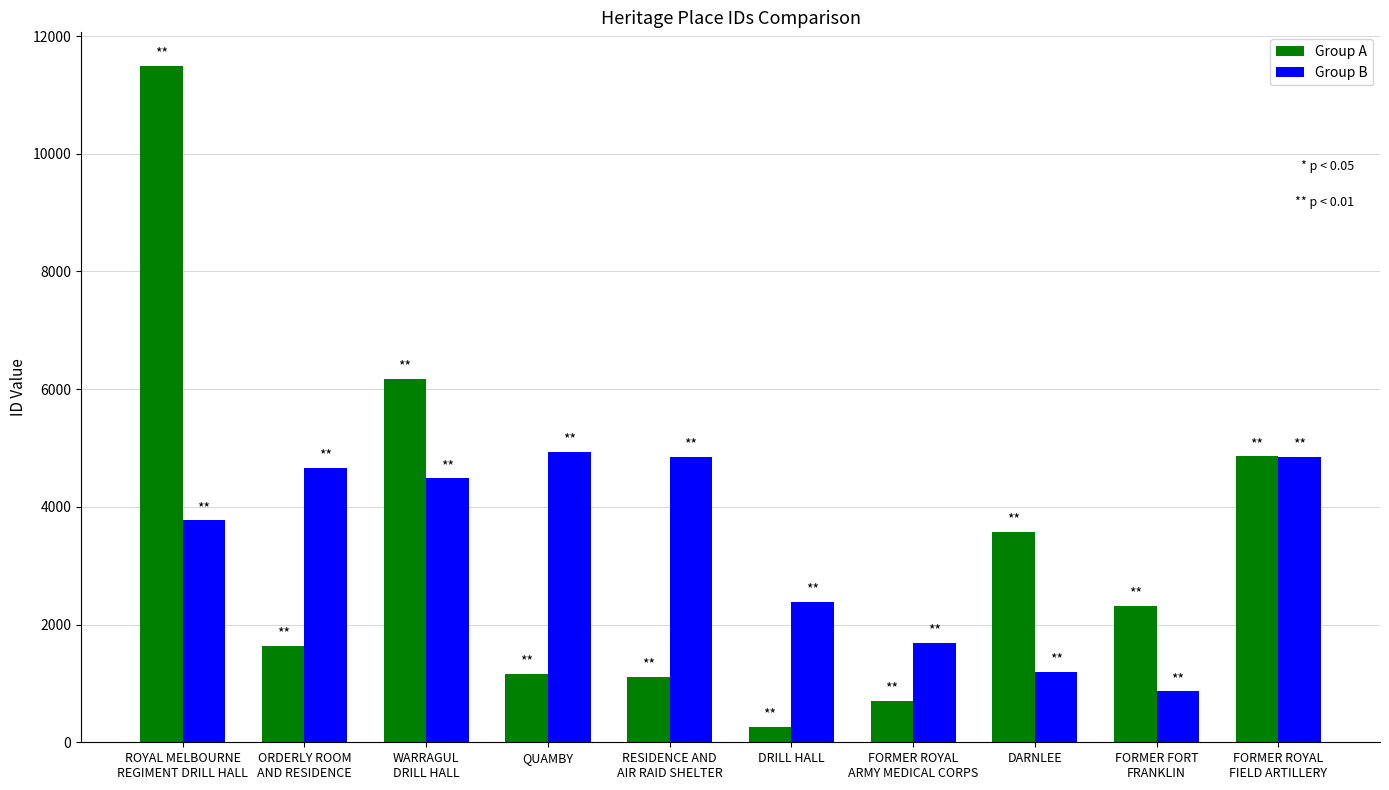

What is the difference between the maximum and second lowest values in the Group A series?

10793